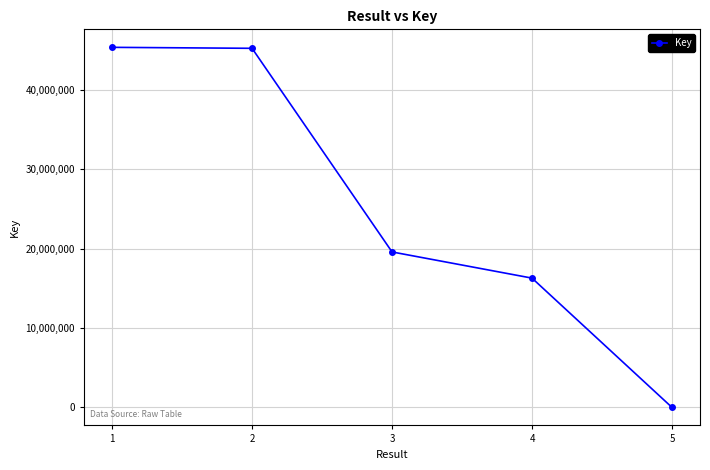

What is the sum of all values?

126418637